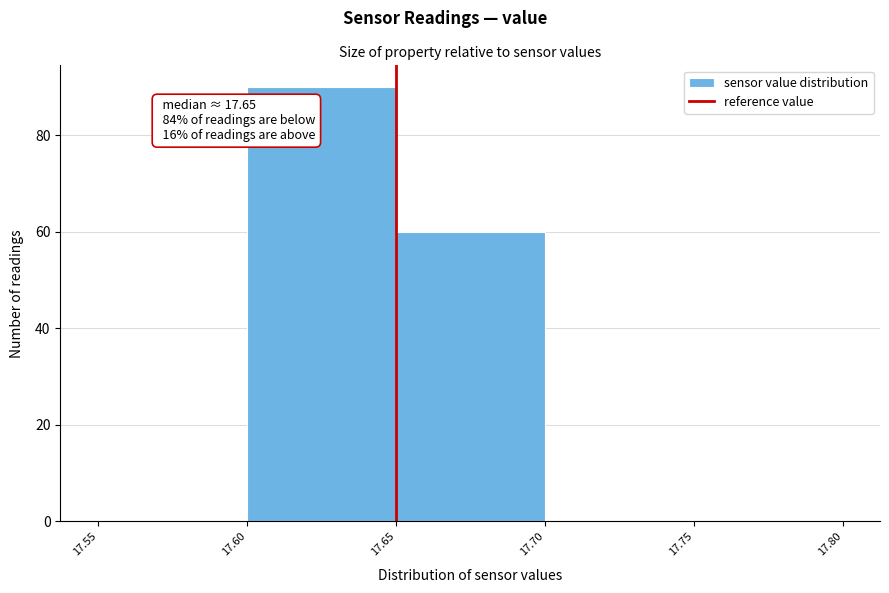

Which range on the x-axis has the tallest bar?

17.60 to 17.65